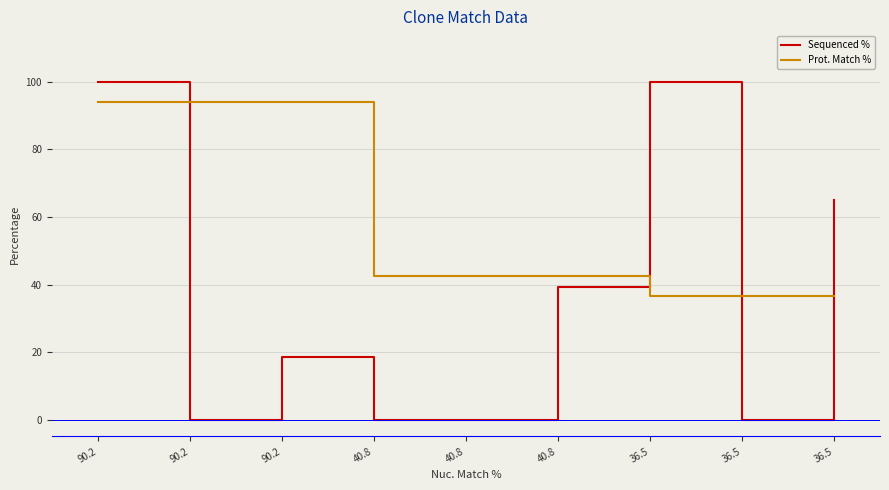

At which category does the chart reach its minimum across all series?

90.2